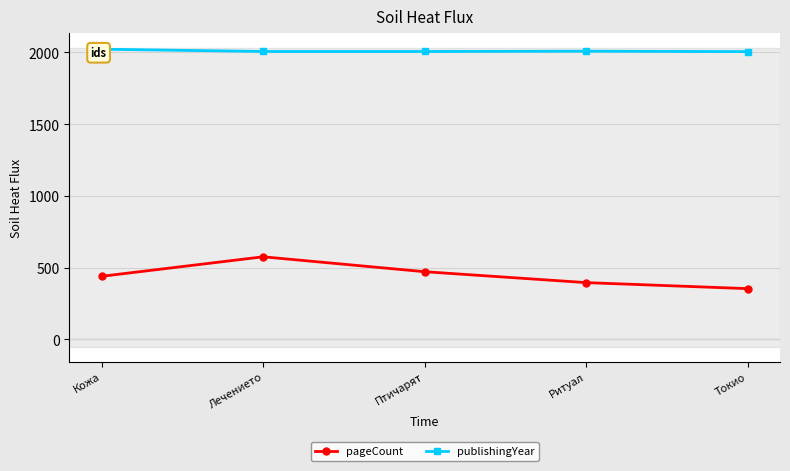

What is the difference between the maximum and minimum values in the pageCount series?

222